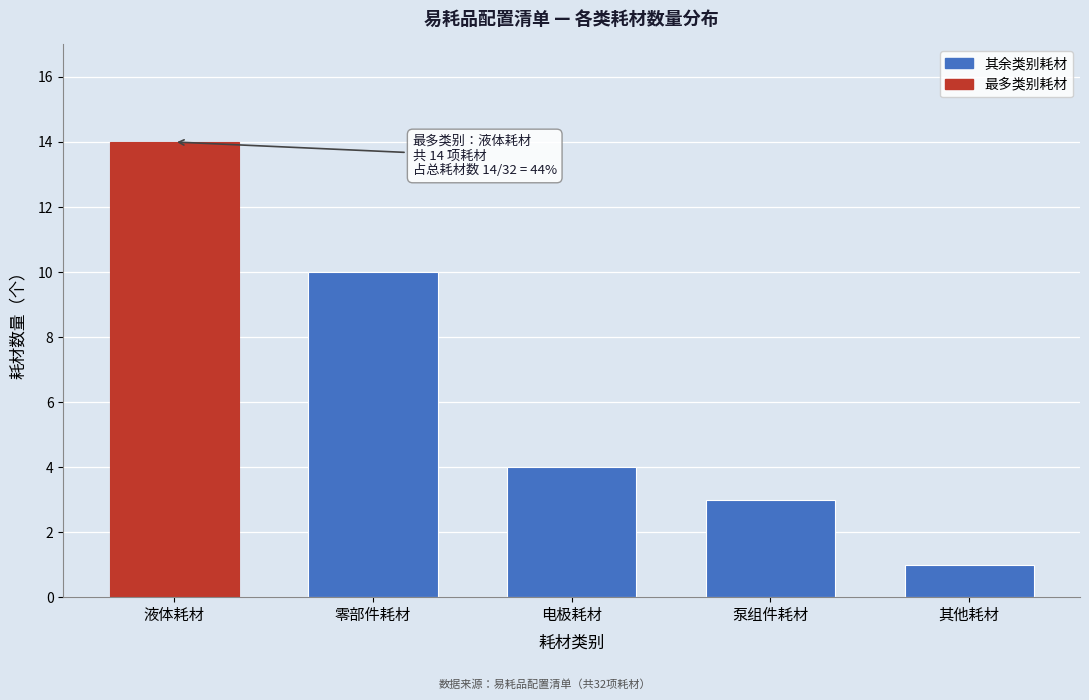

Reading left to right, what are all the values shown in this chart?

液体耗材=14	零部件耗材=10	电极耗材=4	泵组件耗材=3	其他耗材=1